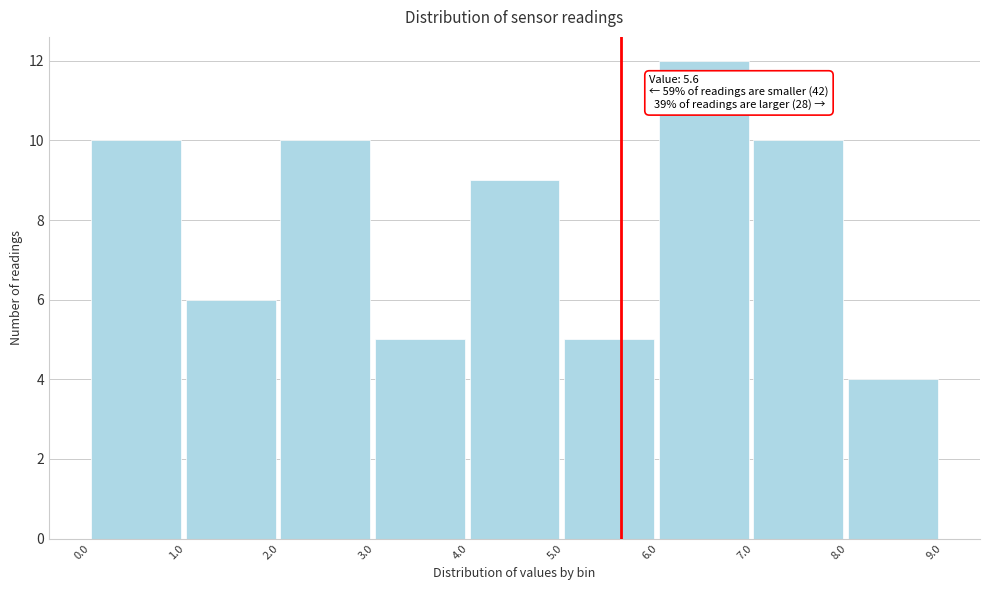

Over which range of the x-axis is the bar tallest?

6.0 to 7.0